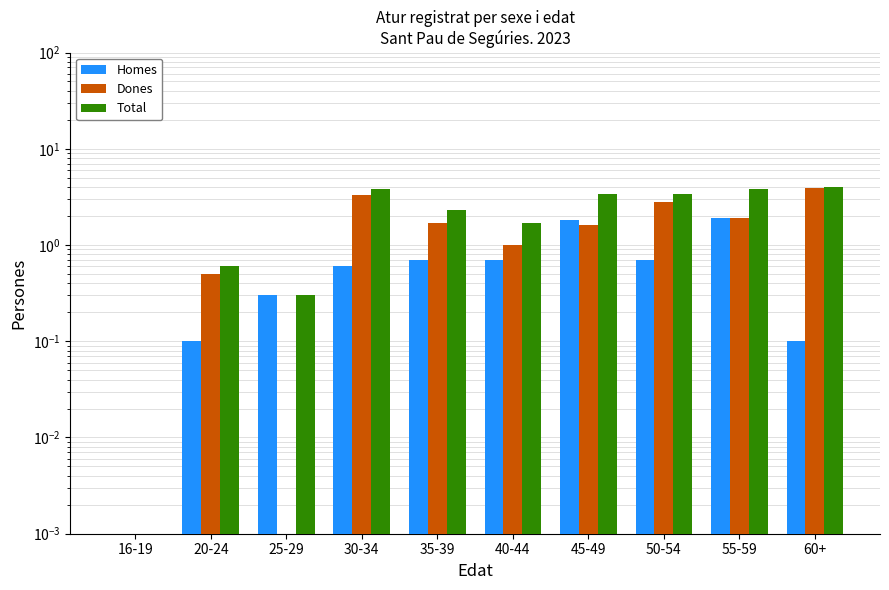

What is the difference between the highest and lowest values at 40-44?

1.0